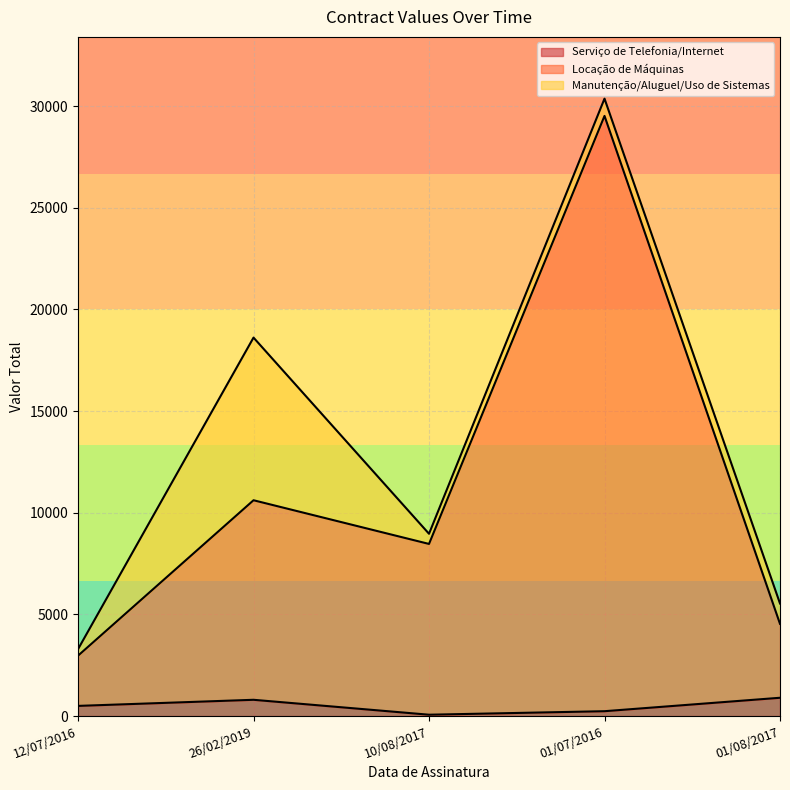

What is the difference between the second highest and second lowest values in the Locação de Máquinas series?

6079